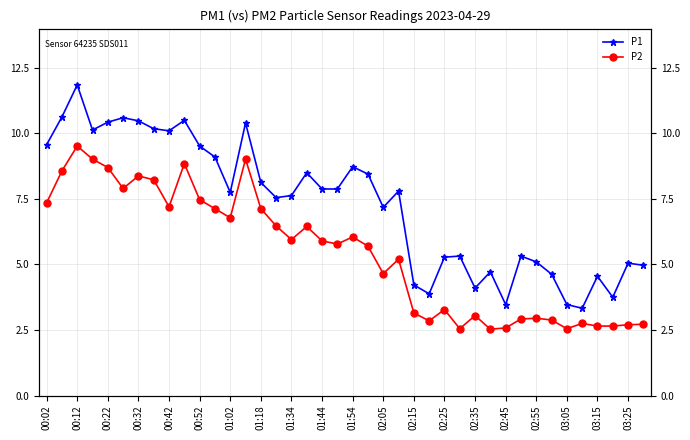

True or false: P1 and P2 intersect in this chart.

False